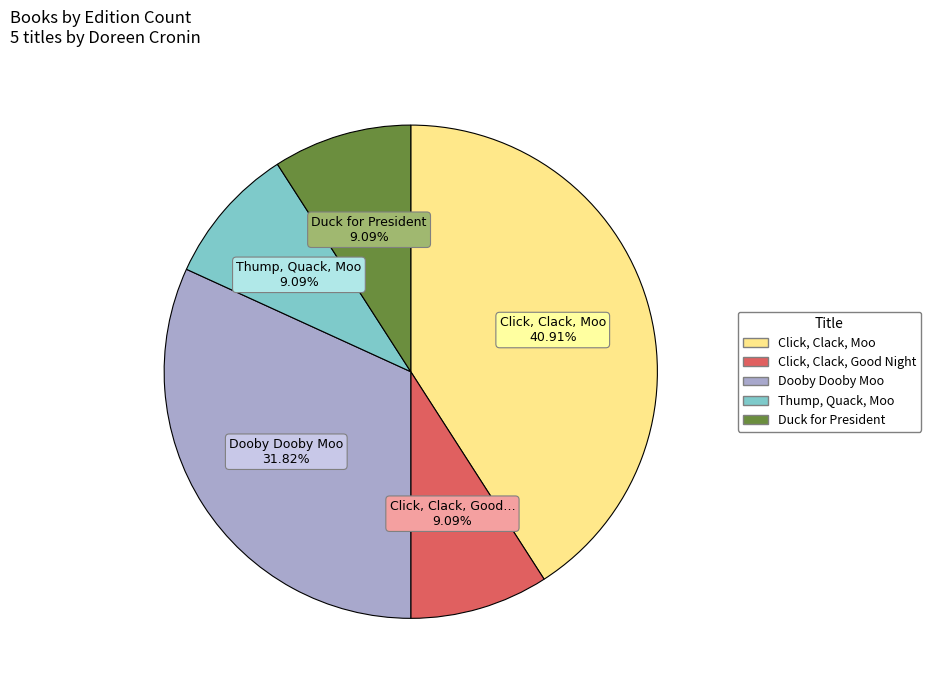

How many segments does this pie chart have?

5